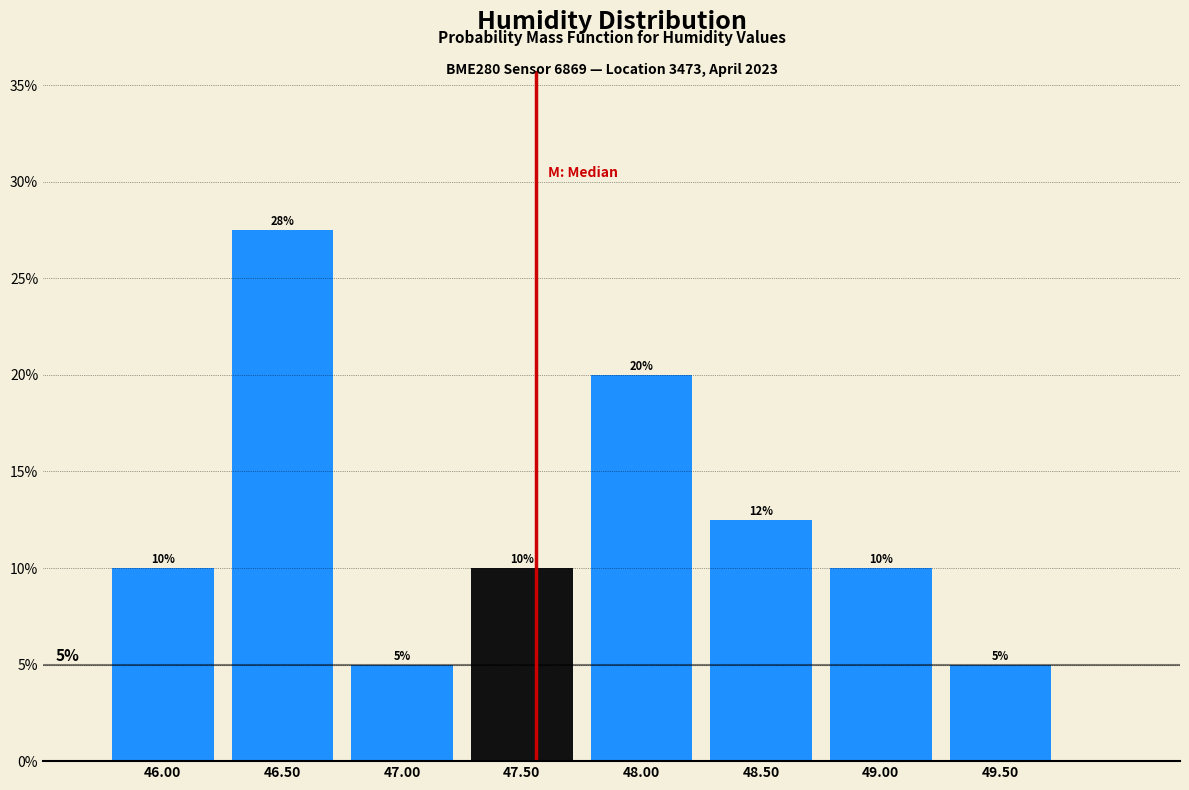

Over which range of the x-axis is the bar tallest?

46.25 to 46.75